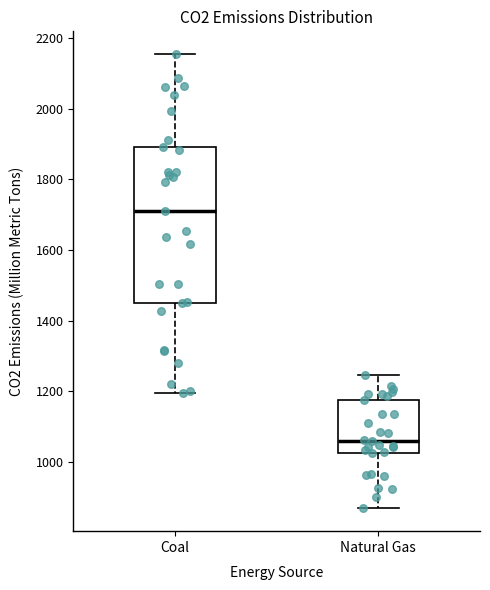

Where does the lower whisker of the box for Natural Gas end on the y-axis? The values are not printed on the chart, so give them approximately, as read against the axis.

860